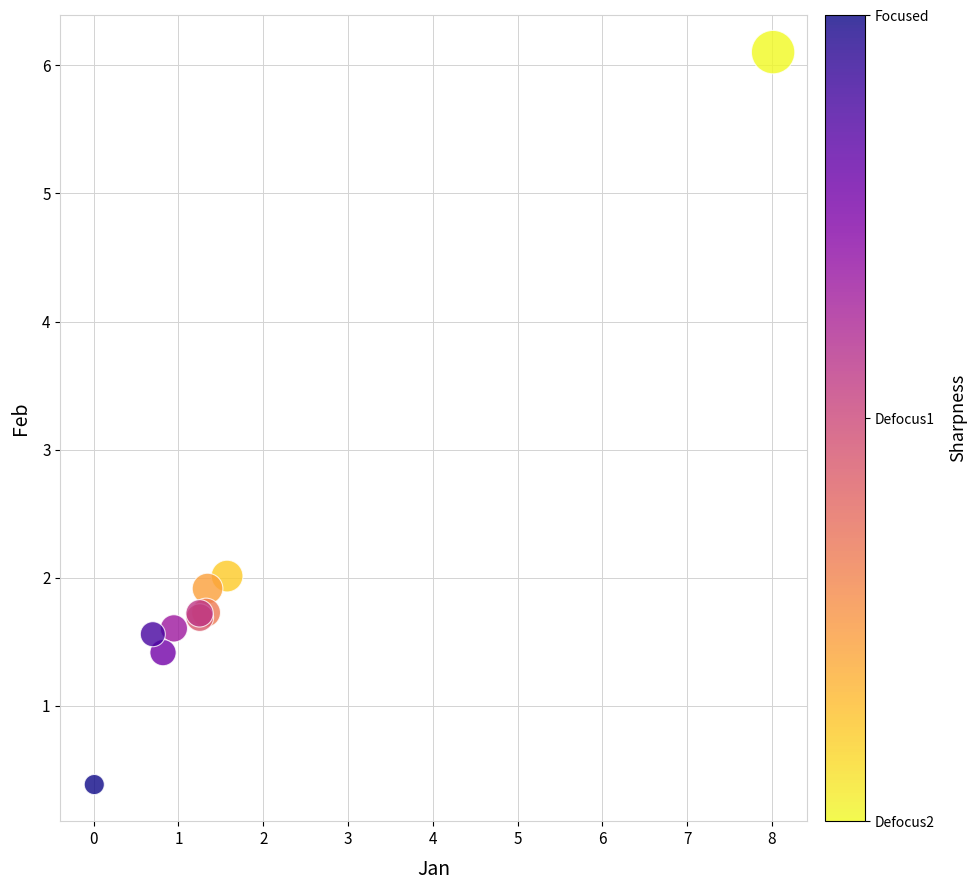

What Y value in the scatter plot is closest to 3?

2.0